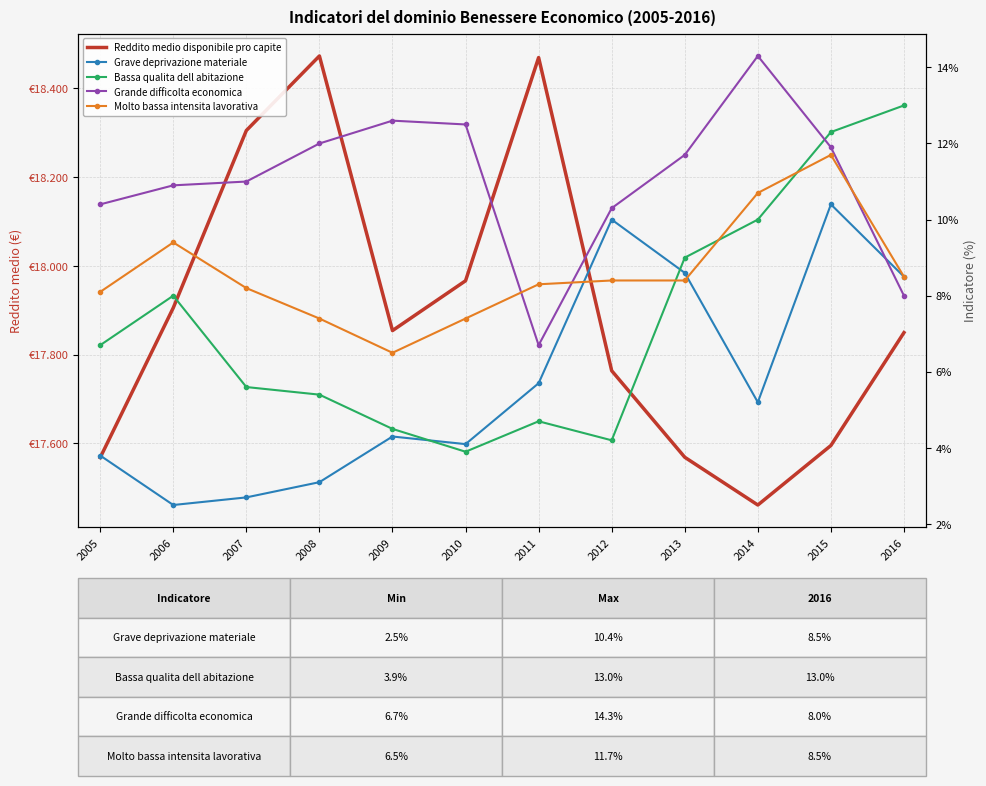

What is the difference between the highest and lowest values at 2012?

17759.7